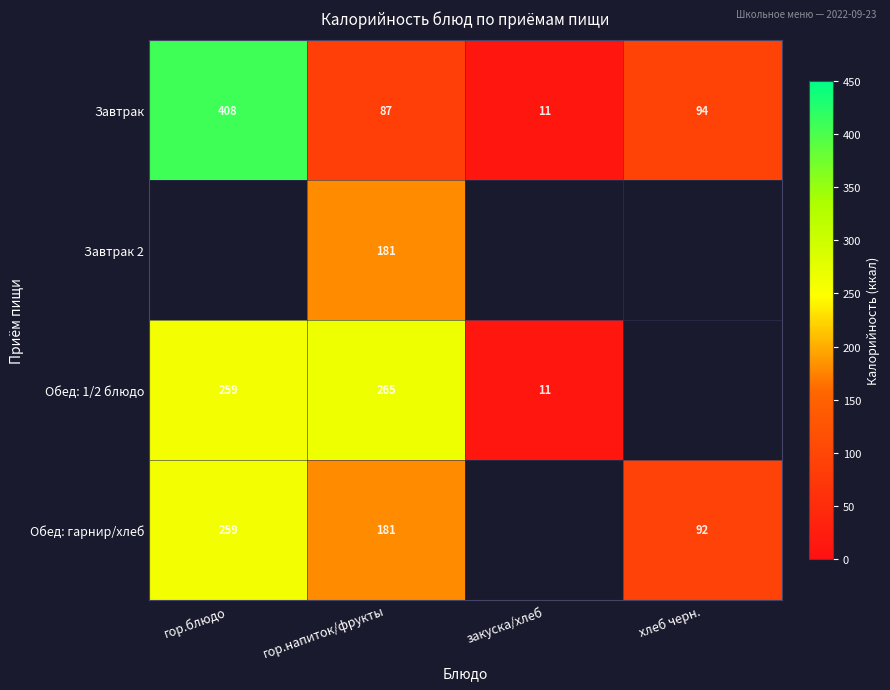

Is the value of Обед: гарнир/хлеб at гор.напиток/фрукты greater than the value of Обед: 1/2 блюдо at гор.блюдо?

No